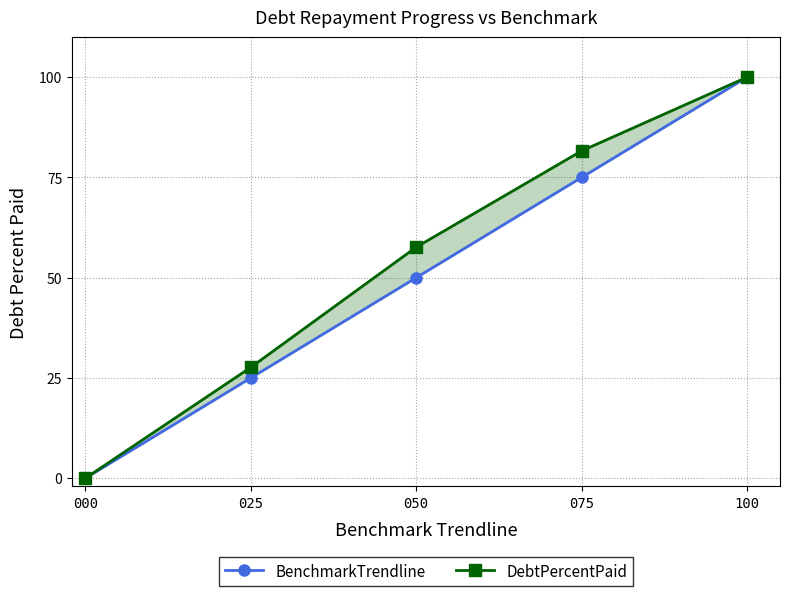

Count the BenchmarkTrendline values in the range 25 to 75.

3